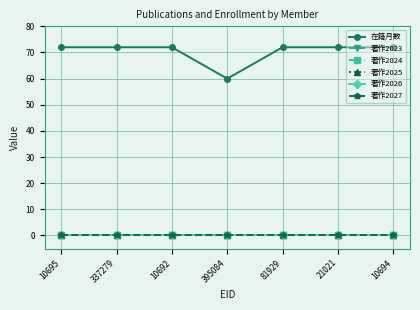

At which category is the sum across all series the highest?

10695